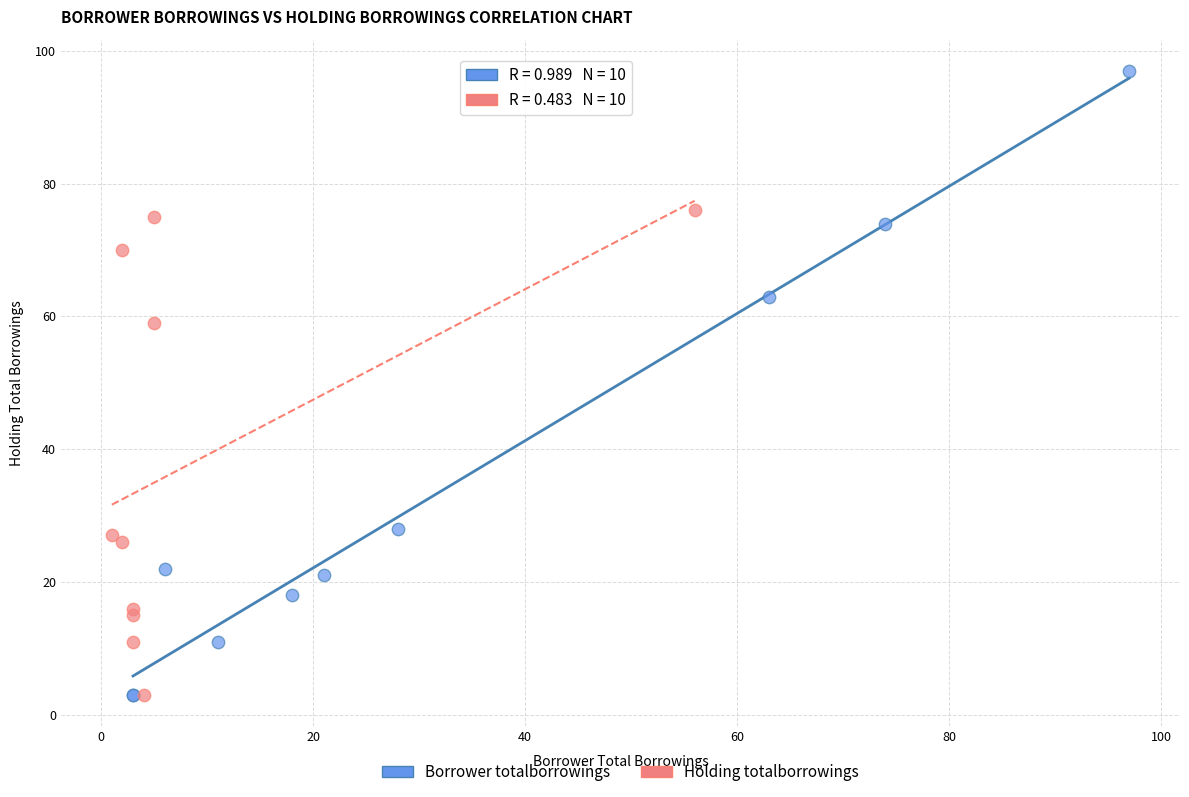

Which series has the widest spread of Y values?

Borrower totalborrowings